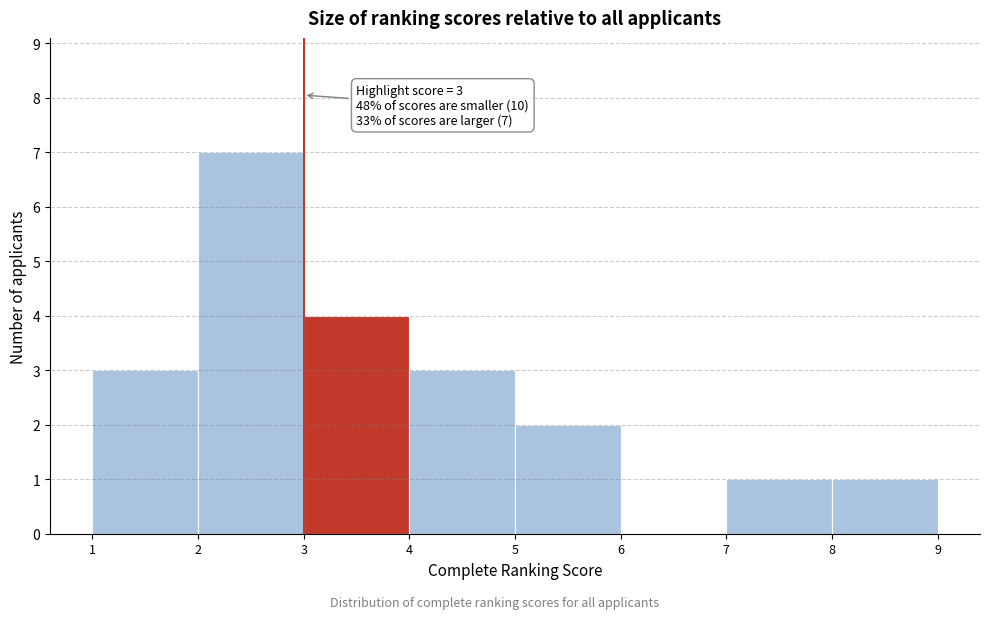

Over which range of the x-axis is the bar tallest?

2 to 3